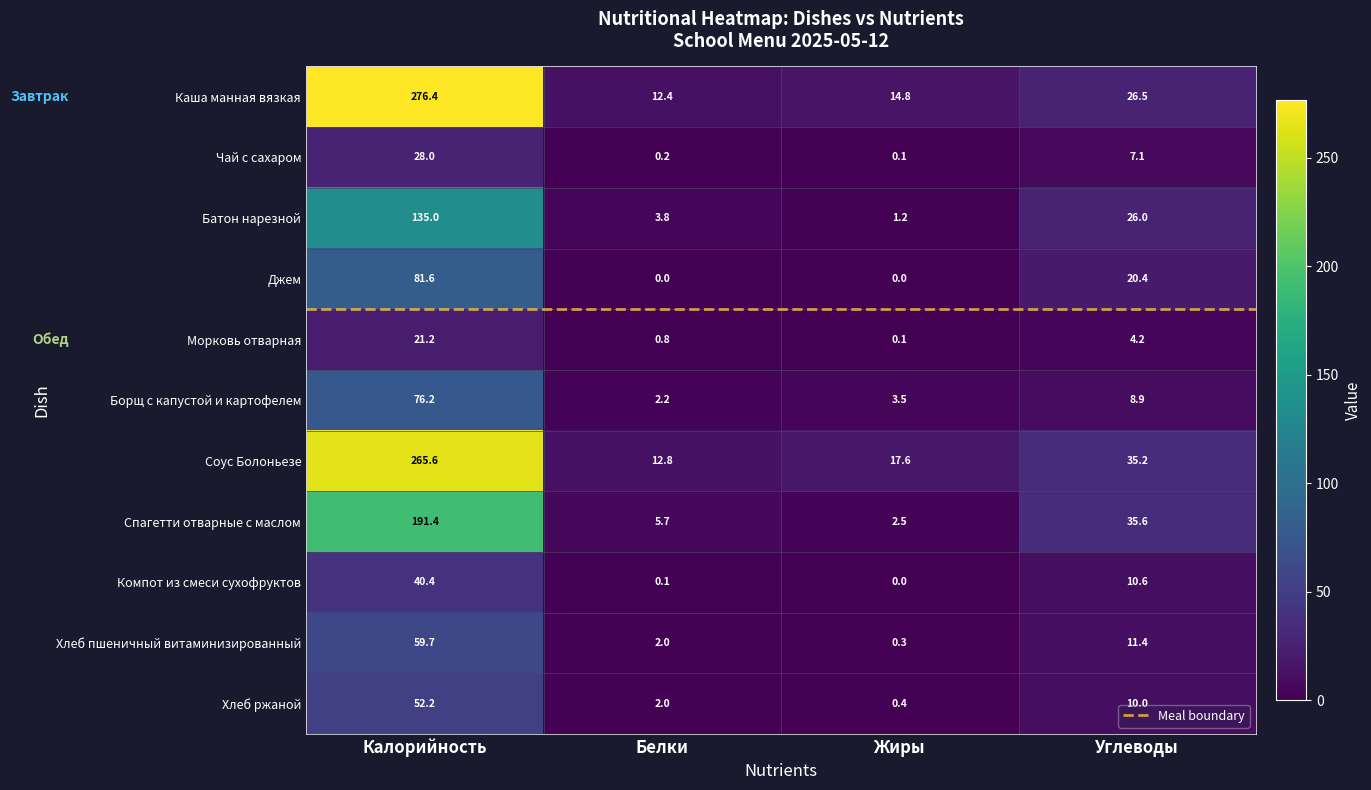

What is the difference between the highest and lowest values at Жиры?

17.6